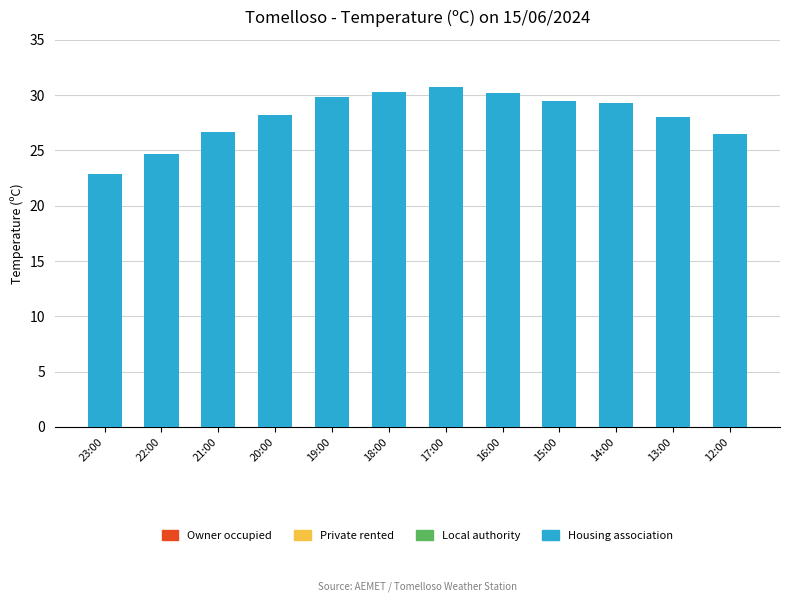

Approximately how many times larger is the value at 23:00 compared to 15:00?

0.8